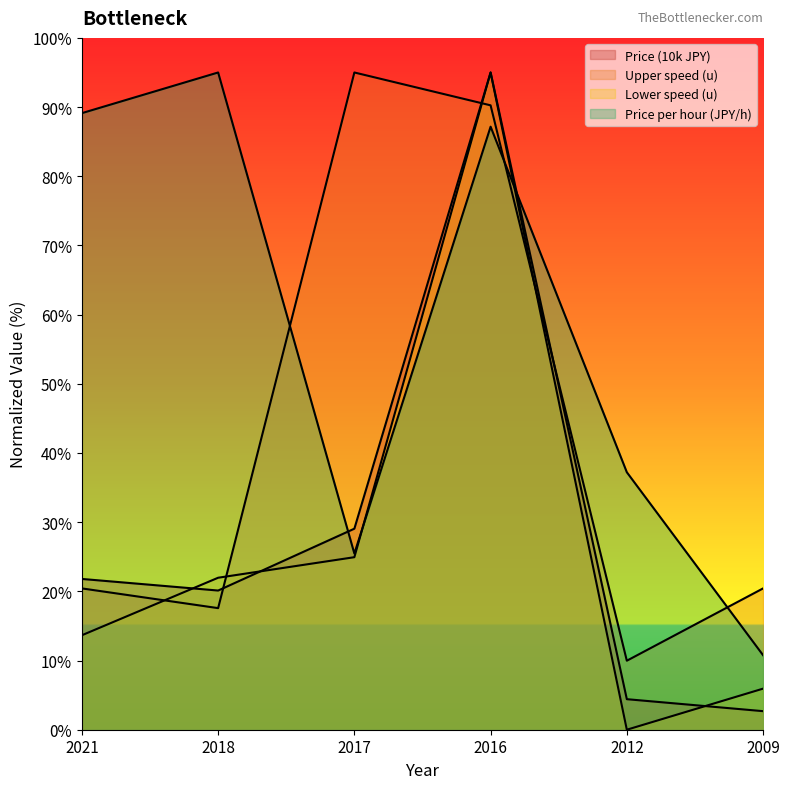

Is it true that Price (10k JPY) equals 32.7 at 2018?

False